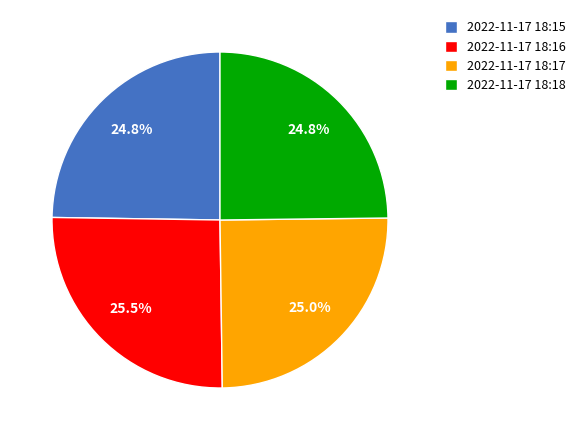

How many slices are in this pie chart?

4